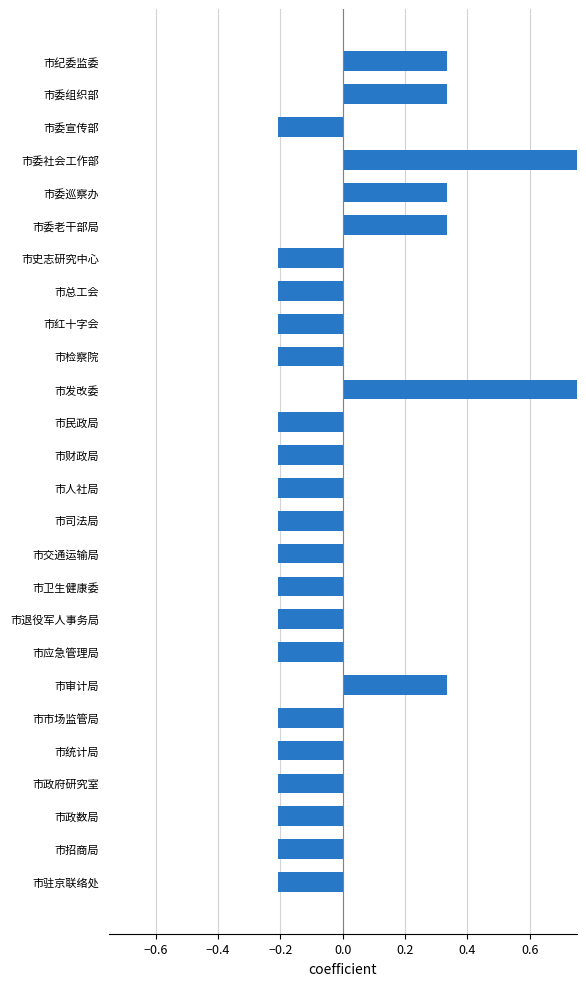

What is the value of the 14th bar from the left?

-0.2